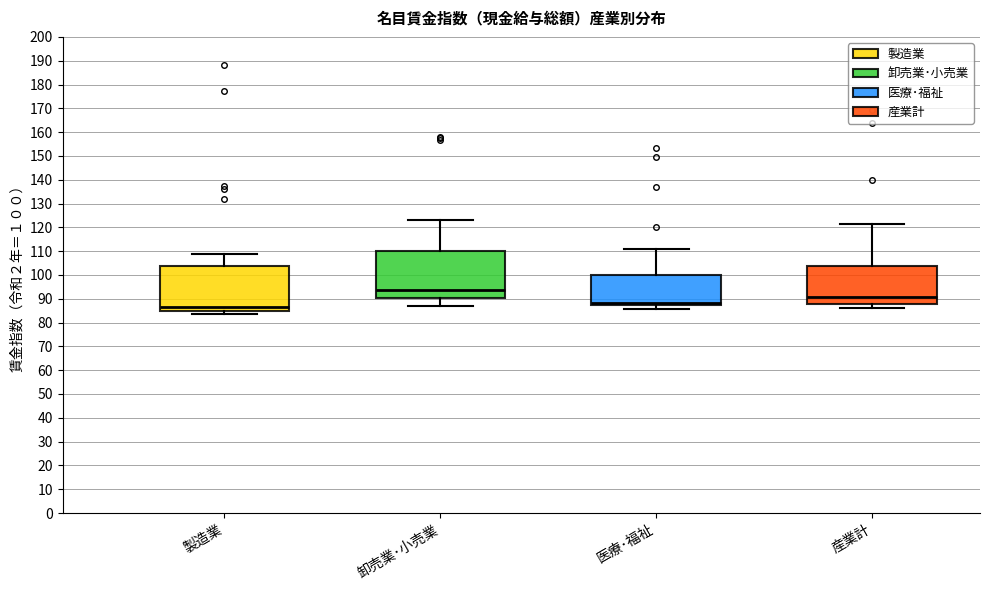

Which box has the lowest median line?

製造業